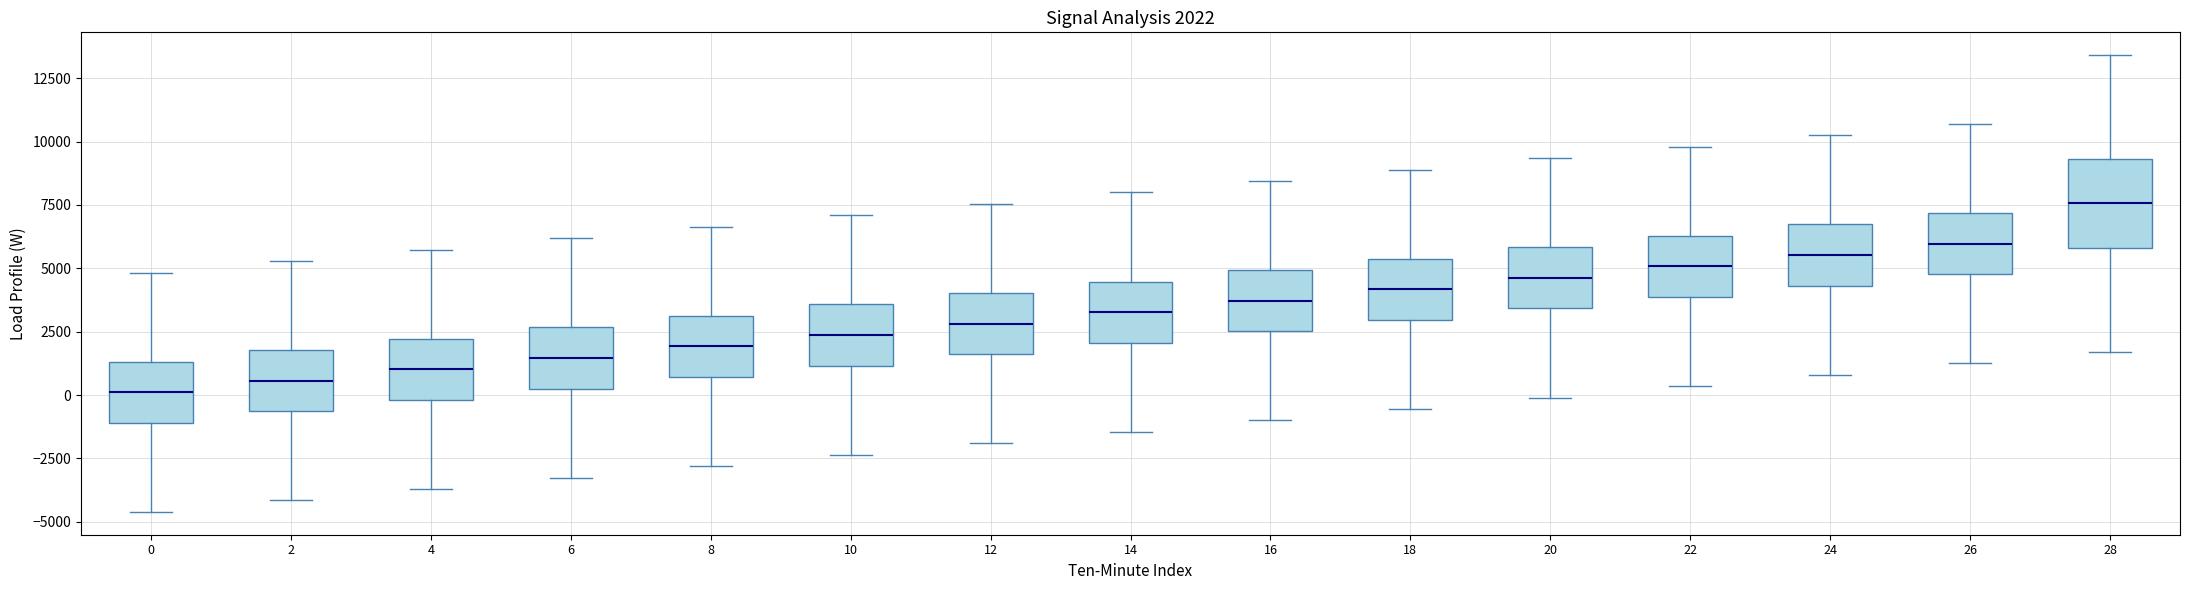

Comparing the boxes themselves (not the whiskers), which one is the tallest?

28